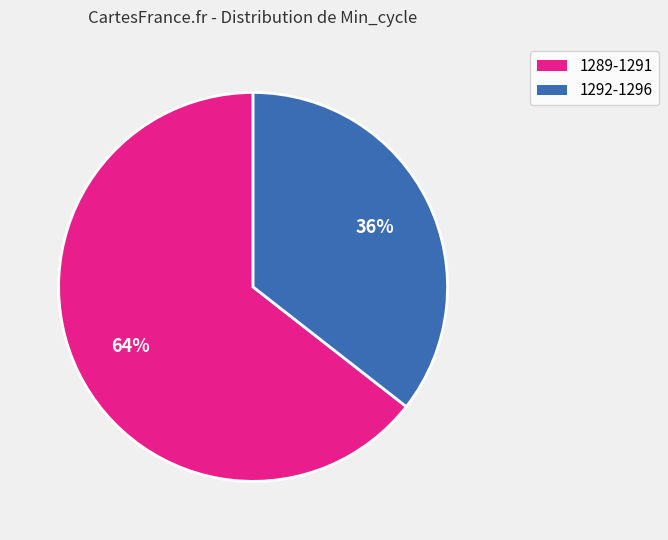

Does any single category account for the majority?

Yes